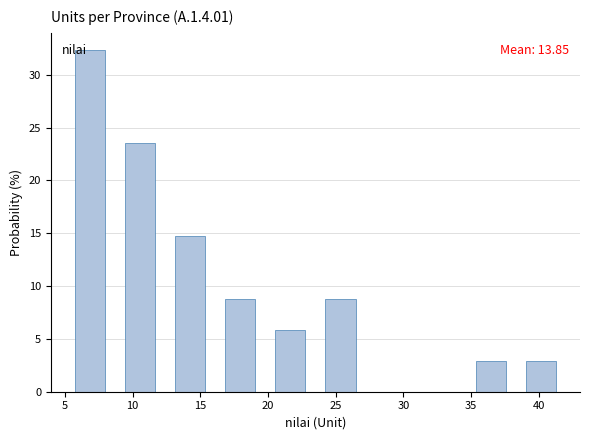

Over which range of the x-axis is the bar tallest?

5.0 to 8.7